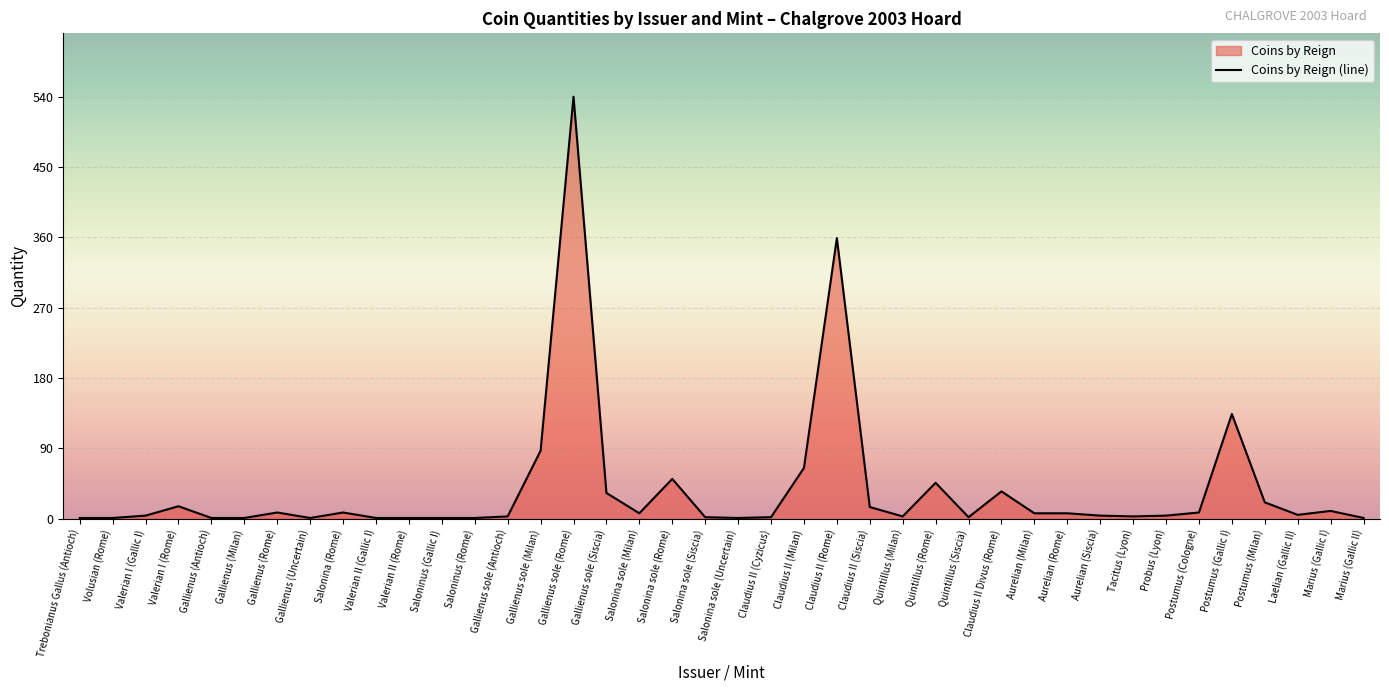

List the labels in order of value, smallest first.

Trebonianus Gallus (Antioch), Volusian (Rome), Gallienus (Antioch), Gallienus (Milan), Gallienus (Uncertain), Valerian II (Gallic I), Valerian II (Rome), Saloninus (Gallic I), Saloninus (Rome), Salonina sole (Uncertain), Marius (Gallic II), Salonina sole (Siscia), Claudius II (Cyzicus), Quintillus (Siscia), Gallienus sole (Antioch), Quintillus (Milan), Tacitus (Lyon), Valerian I (Gallic I), Aurelian (Siscia), Probus (Lyon), Laelian (Gallic II), Salonina sole (Milan), Aurelian (Milan), Aurelian (Rome), Gallienus (Rome), Salonina (Rome), Postumus (Cologne), Marius (Gallic I), Claudius II (Siscia), Valerian I (Rome), Postumus (Milan), Gallienus sole (Siscia), Claudius II Divus (Rome), Quintillus (Rome), Salonina sole (Rome), Claudius II (Milan), Gallienus sole (Milan), Postumus (Gallic I), Claudius II (Rome), Gallienus sole (Rome)